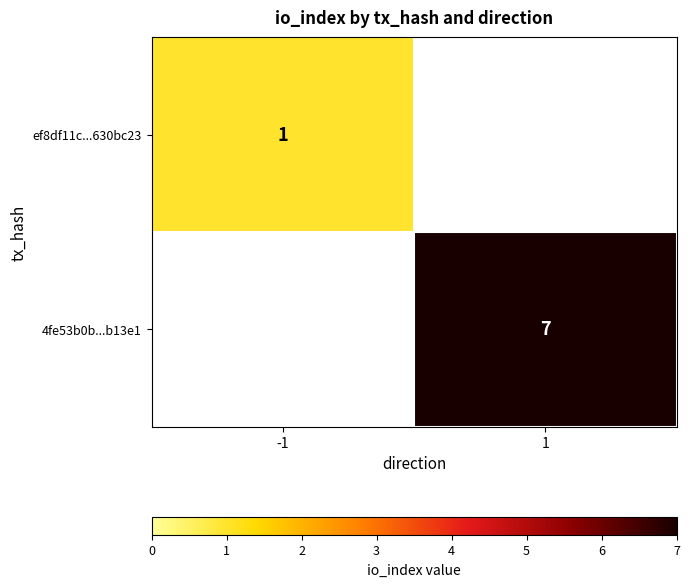

Is the value of 4fe53b0b...b13e1 at 1 greater than the value of ef8df11c...630bc23 at -1?

Yes